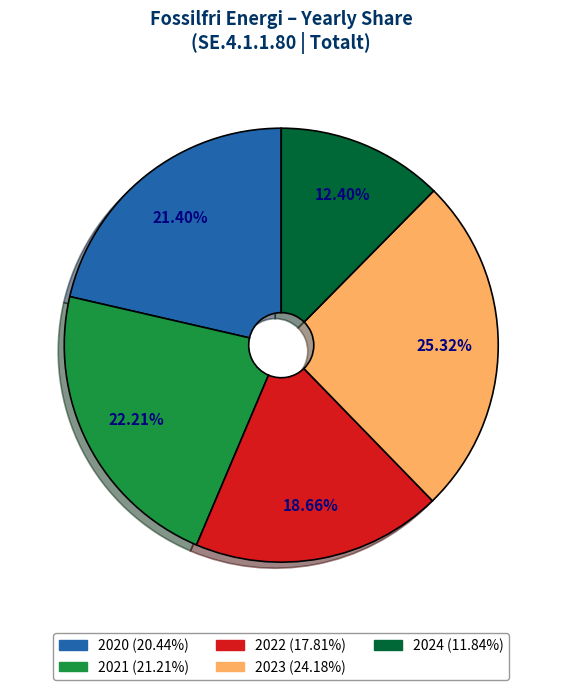

True or false: 2022 accounts for 19% of the total.

True